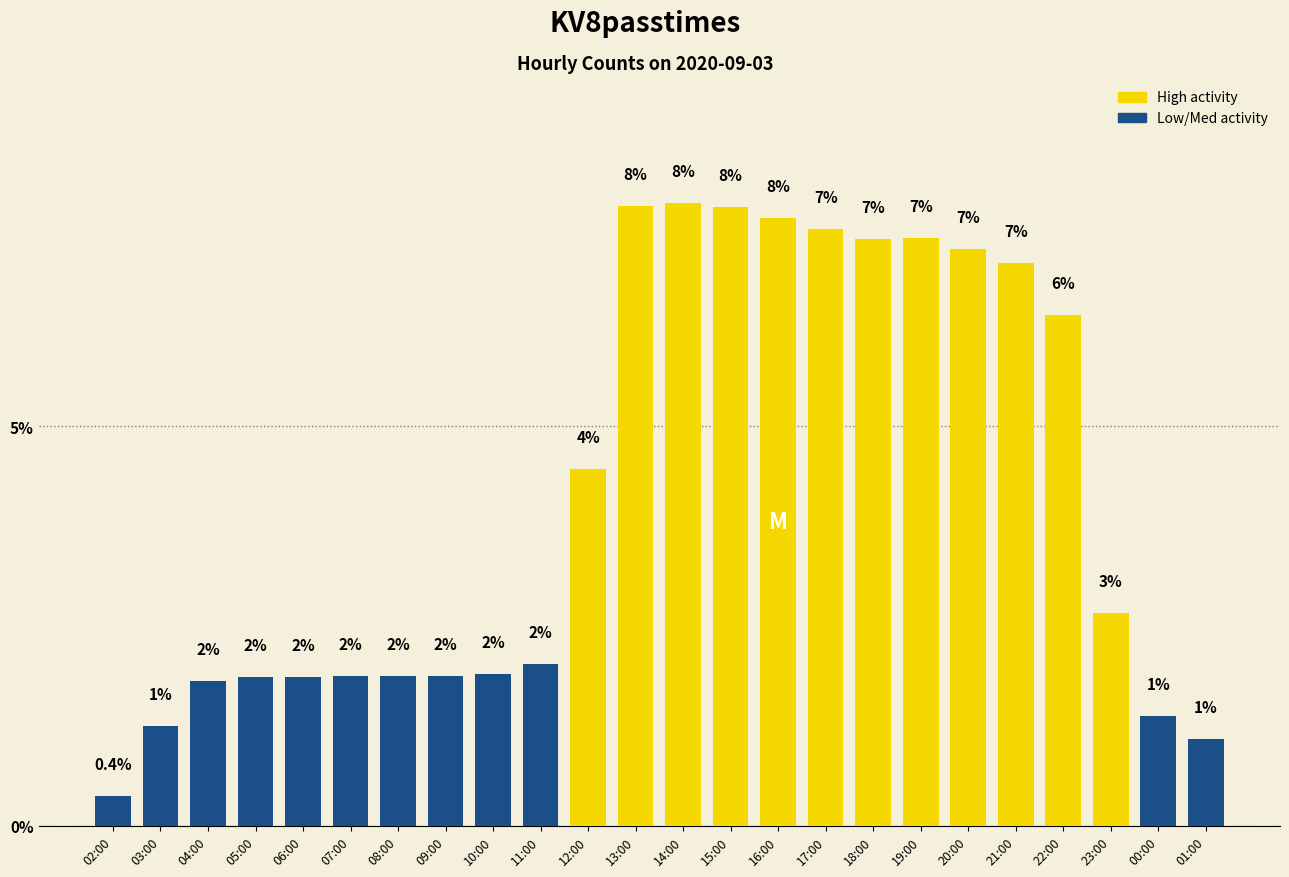

How many data points does each series have?

24